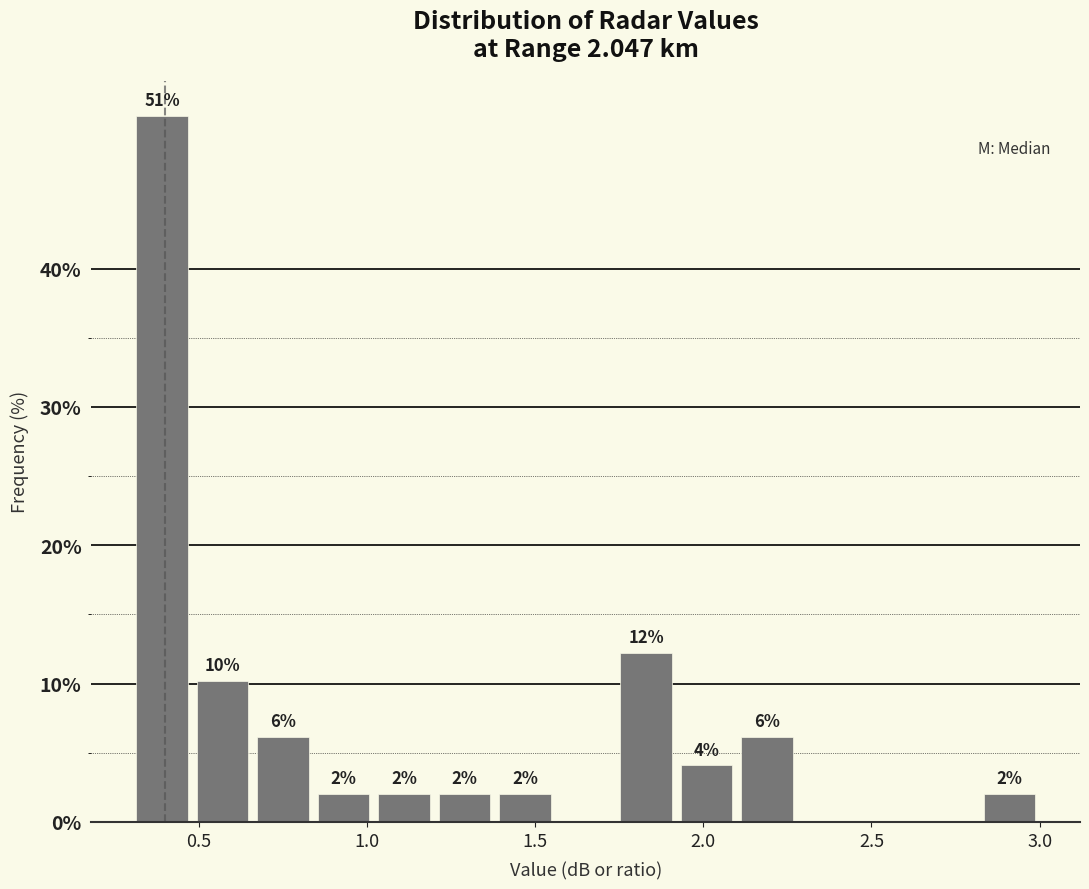

Around what value on the x-axis is the tallest bar? Give the approximate position of its centre, as read against the axis.

0.40